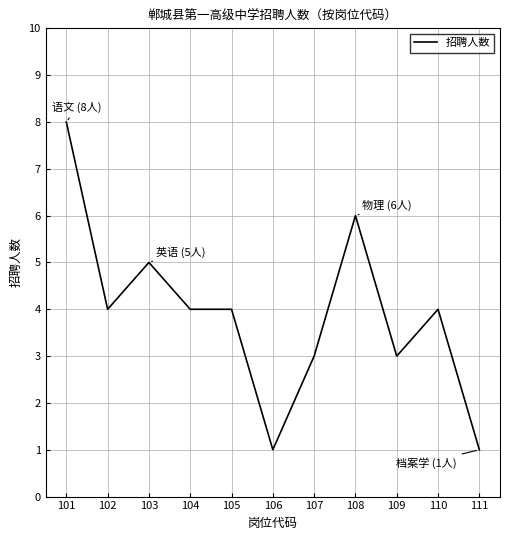

What is the maximum value shown in the chart?

8